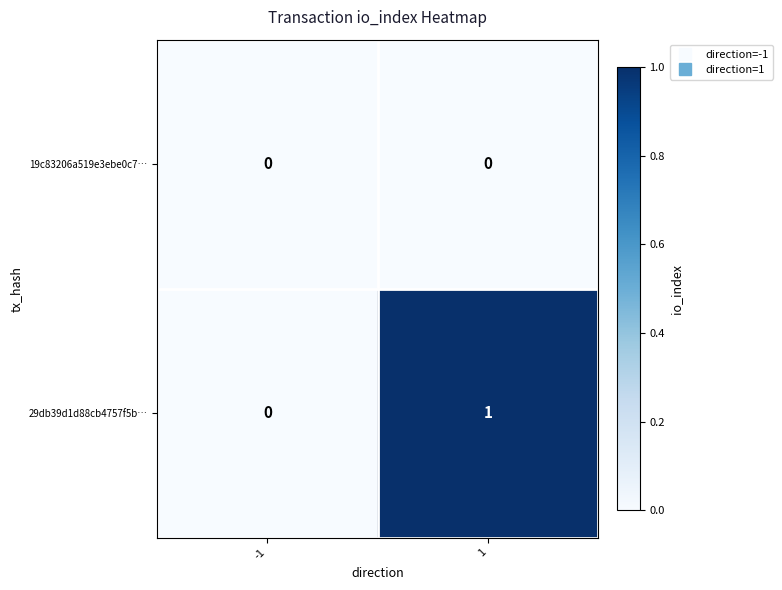

Reading left to right, extract all data points from this chart.

19c83206a519e3ebe0c7…: -1=0	1=0
29db39d1d88cb4757f5b…: -1=0	1=1